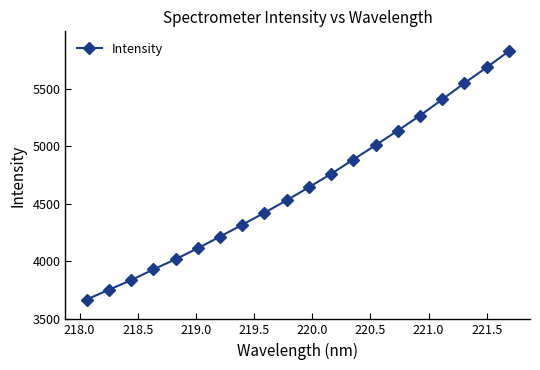

What is the minimum value shown in the chart?

3665.5